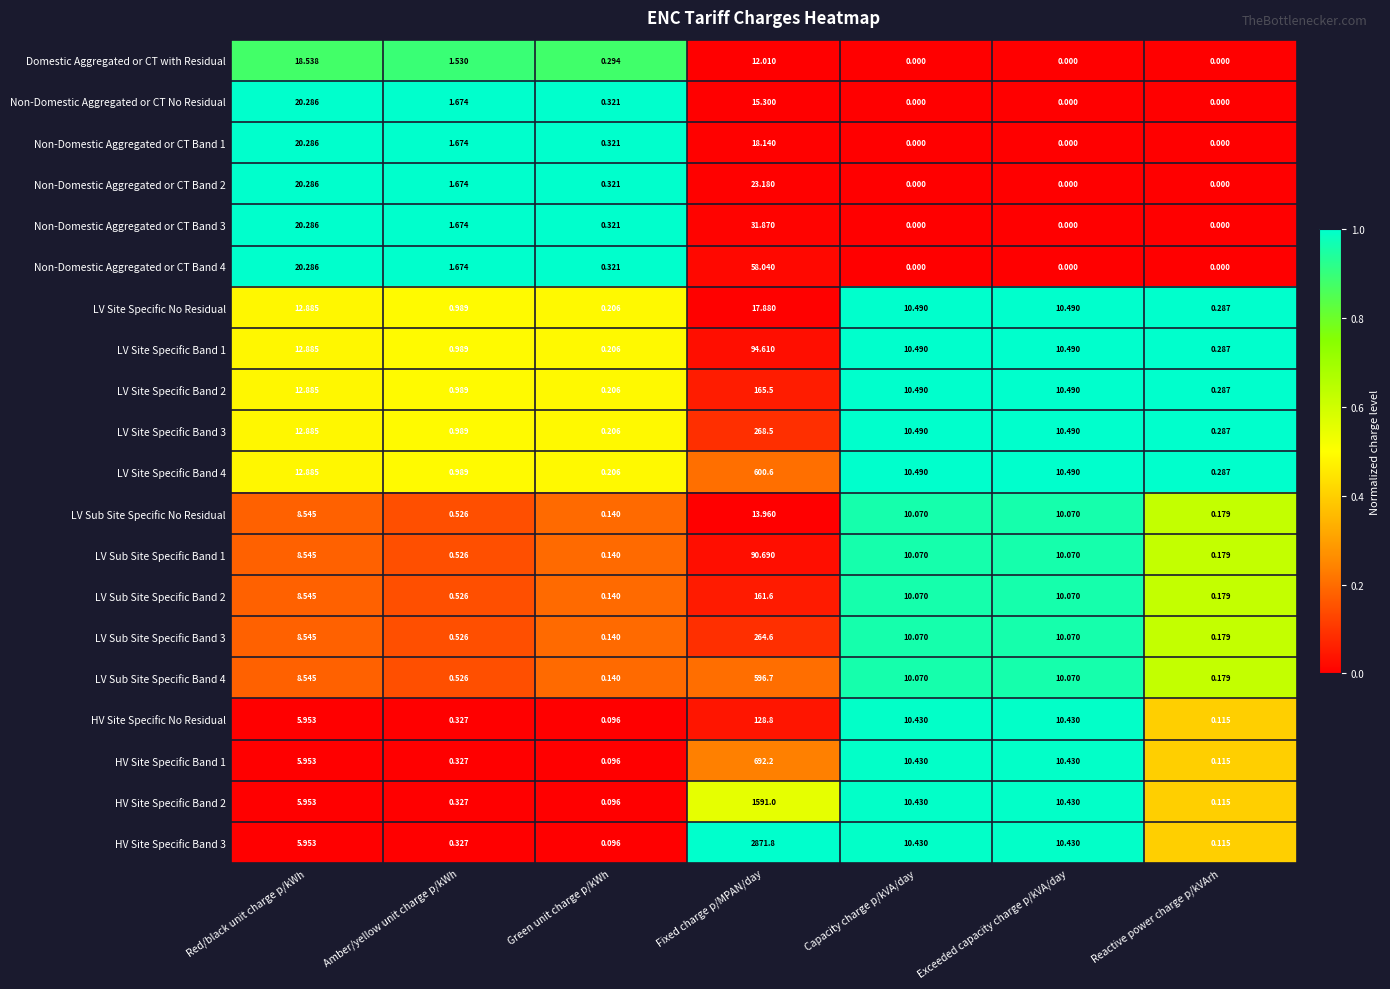

Which category has the highest value across all series?

Fixed charge p/MPAN/day